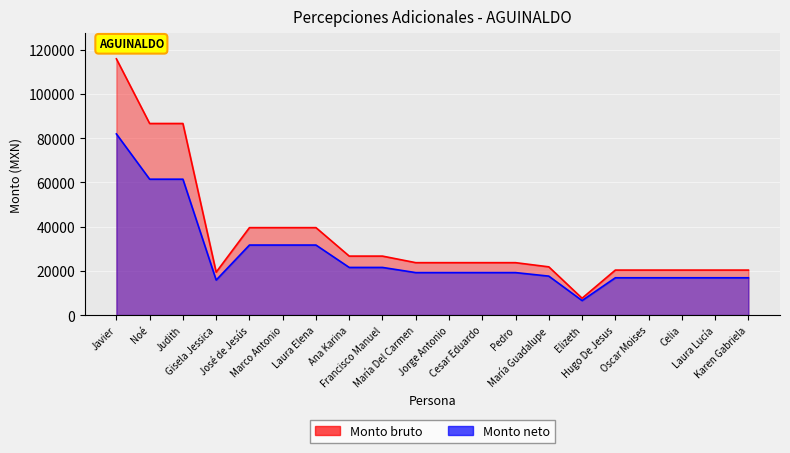

True or false: Monto bruto and Monto neto intersect in this chart.

False